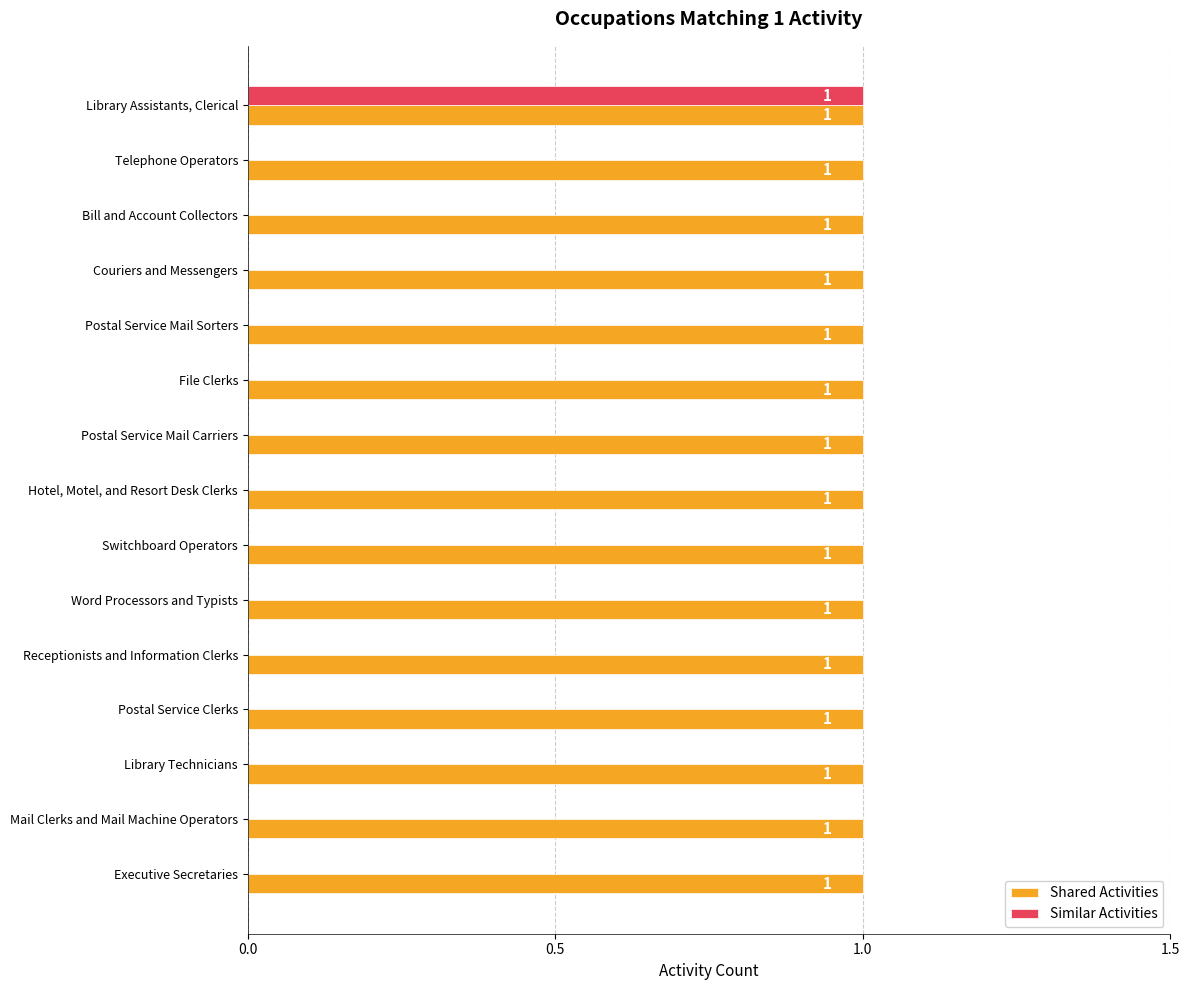

How many Similar Activities values are between 0 and 1?

15